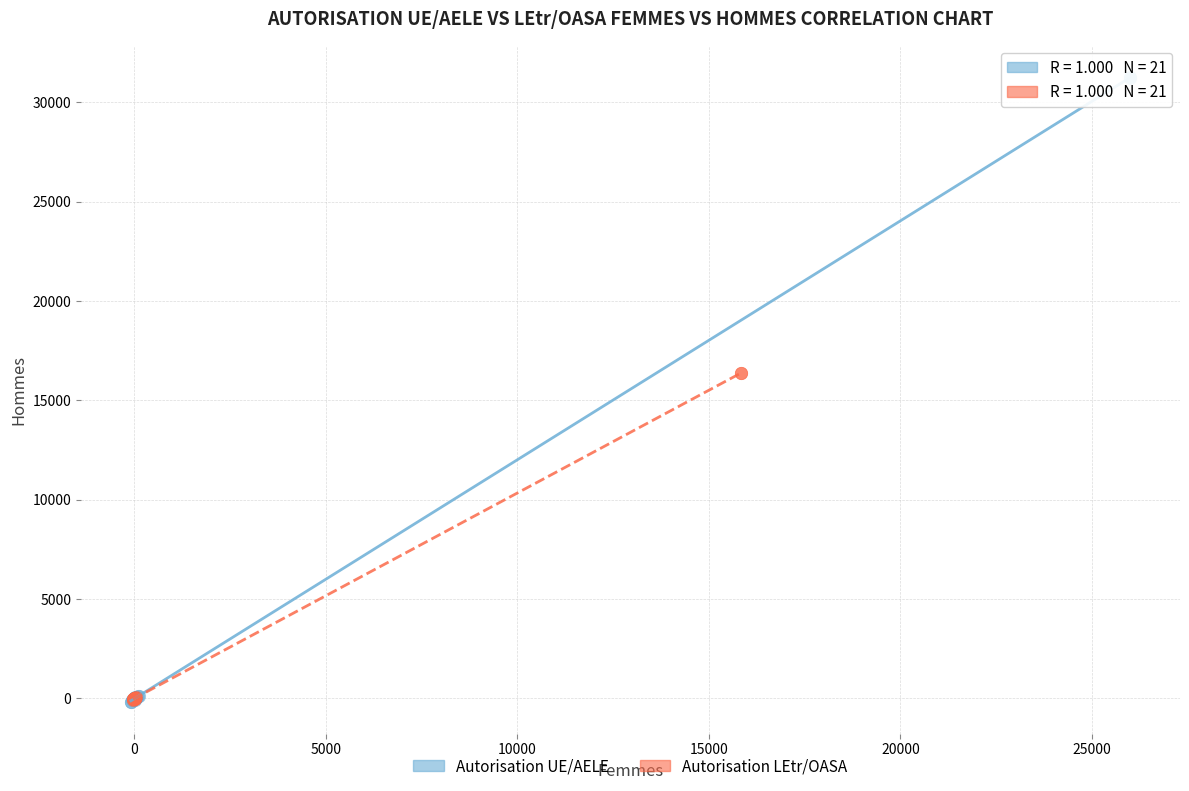

Which series reaches the maximum Y coordinate?

Autorisation UE/AELE